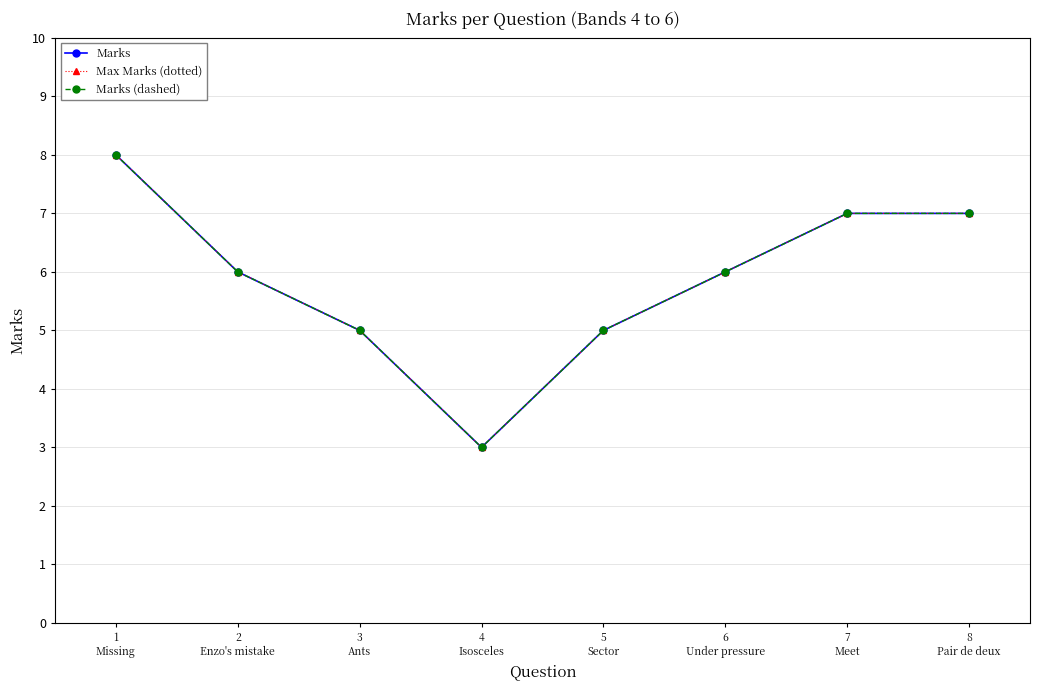

What is the value of the Marks point at the 2nd from the left?

6